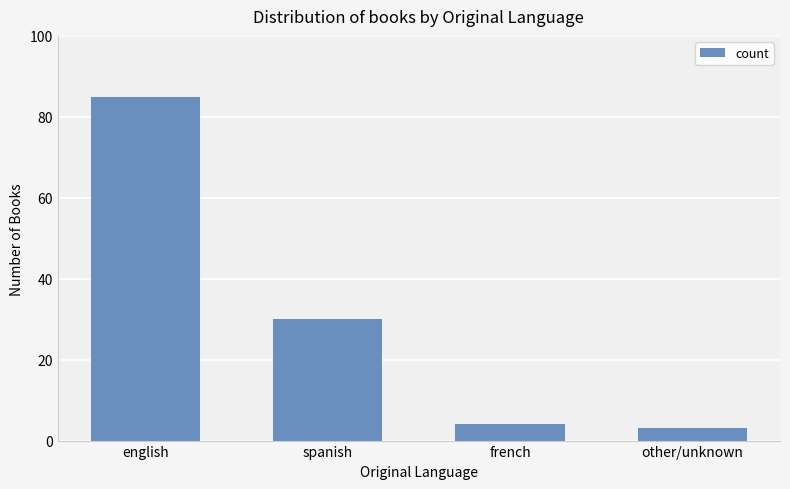

What is the maximum value shown in the chart?

85